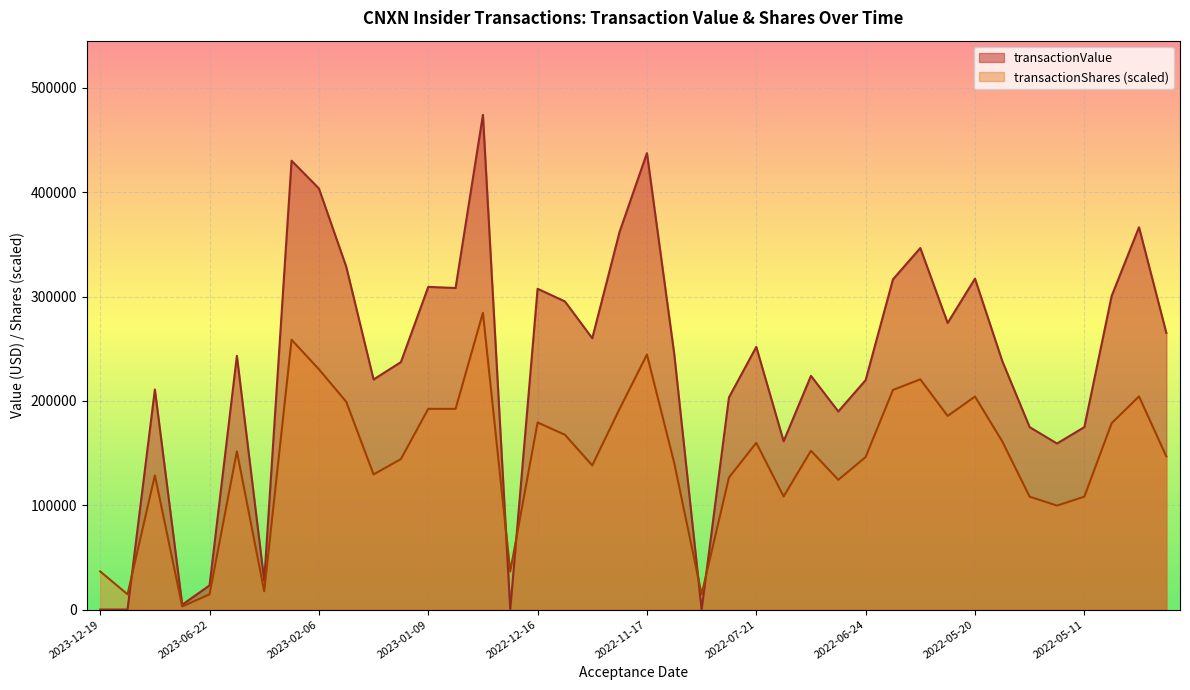

In transactionValue, how many points are higher than both neighbors (excluding endpoints)?

12